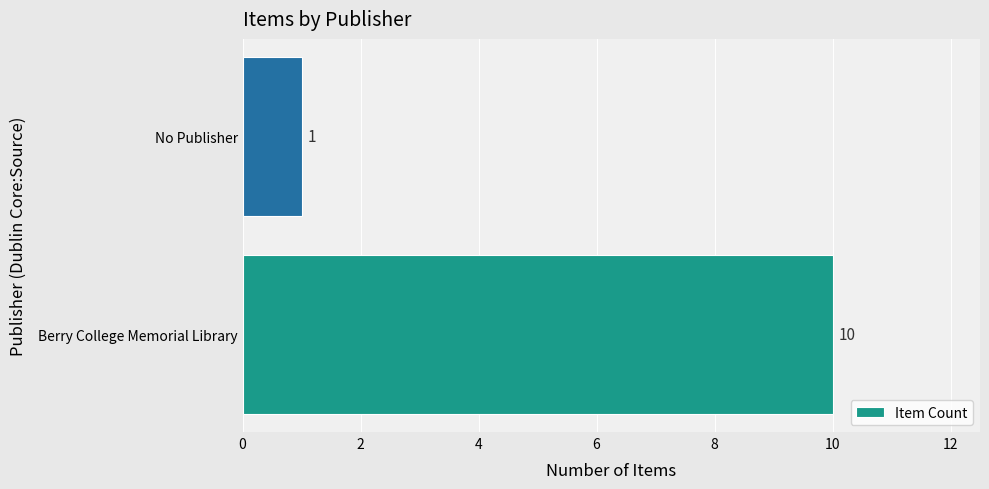

Does the chart contain any negative values?

No